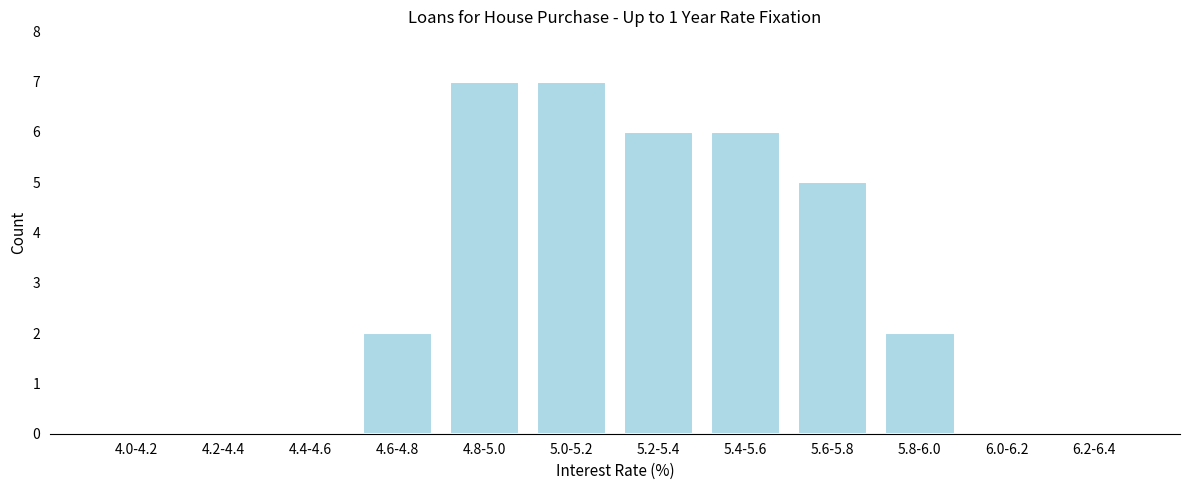

Reading left to right, transcribe all the data shown in this chart.

4.0-4.2=0	4.2-4.4=0	4.4-4.6=0	4.6-4.8=2	4.8-5.0=7	5.0-5.2=7	5.2-5.4=6	5.4-5.6=6	5.6-5.8=5	5.8-6.0=2	6.0-6.2=0	6.2-6.4=0